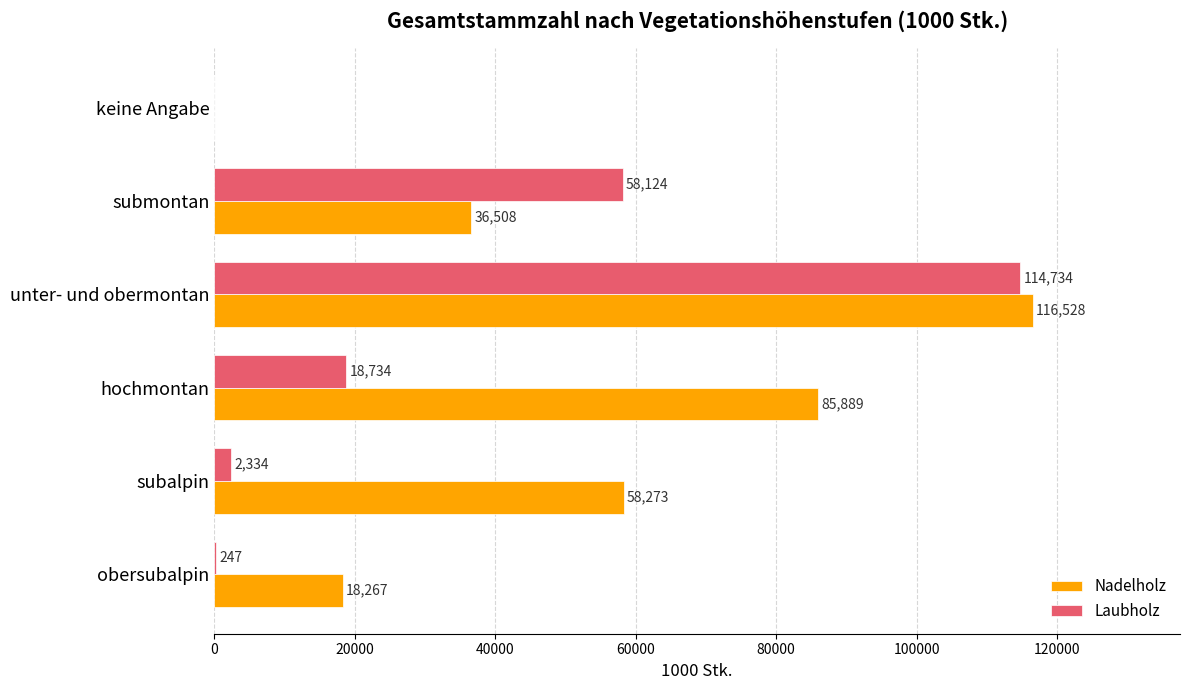

What is the approximate value of Laubholz at obersubalpin?

247